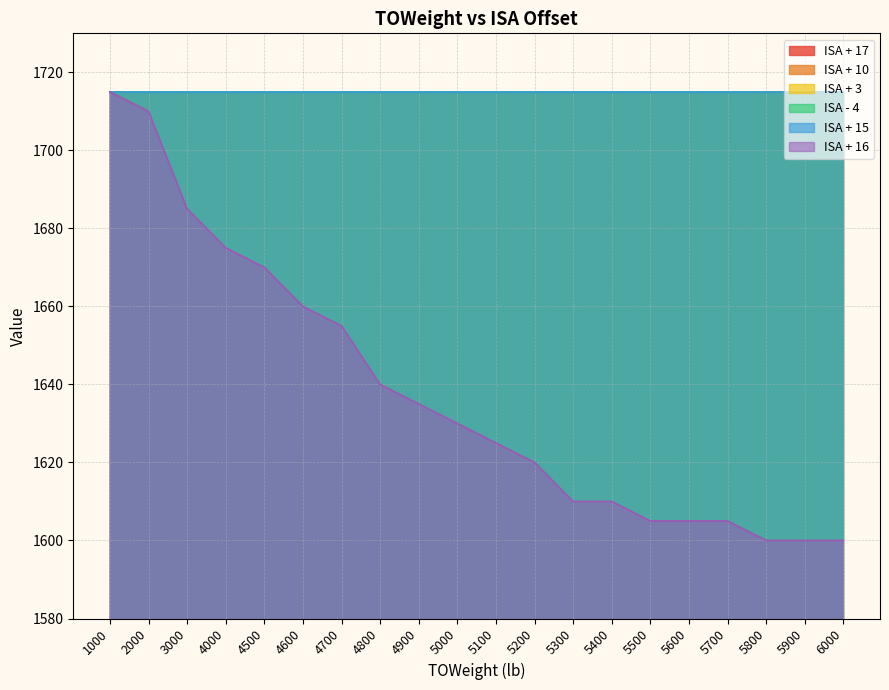

Reading left to right, list all the values displayed in this chart.

ISA + 17: 1000=1715	2000=1715	3000=1715	4000=1715	4500=1715	4600=1715	4700=1715	4800=1715	4900=1715	5000=1715	5100=1715	5200=1715	5300=1715	5400=1715	5500=1715	5600=1715	5700=1715	5800=1715	5900=1715	6000=1715
ISA + 10: 1000=1715	2000=1715	3000=1715	4000=1715	4500=1715	4600=1715	4700=1715	4800=1715	4900=1715	5000=1715	5100=1715	5200=1715	5300=1715	5400=1715	5500=1715	5600=1715	5700=1715	5800=1715	5900=1715	6000=1715
ISA + 3: 1000=1715	2000=1715	3000=1715	4000=1715	4500=1715	4600=1715	4700=1715	4800=1715	4900=1715	5000=1715	5100=1715	5200=1715	5300=1715	5400=1715	5500=1715	5600=1715	5700=1715	5800=1715	5900=1715	6000=1715
ISA - 4: 1000=1715	2000=1715	3000=1715	4000=1715	4500=1715	4600=1715	4700=1715	4800=1715	4900=1715	5000=1715	5100=1715	5200=1715	5300=1715	5400=1715	5500=1715	5600=1715	5700=1715	5800=1715	5900=1715	6000=1715
ISA + 15: 1000=1715	2000=1715	3000=1715	4000=1715	4500=1715	4600=1715	4700=1715	4800=1715	4900=1715	5000=1715	5100=1715	5200=1715	5300=1715	5400=1715	5500=1715	5600=1715	5700=1715	5800=1715	5900=1715	6000=1715
ISA + 16: 1000=1715	2000=1710	3000=1685	4000=1675	4500=1670	4600=1660	4700=1655	4800=1640	4900=1635	5000=1630	5100=1625	5200=1620	5300=1610	5400=1610	5500=1605	5600=1605	5700=1605	5800=1600	5900=1600	6000=1600